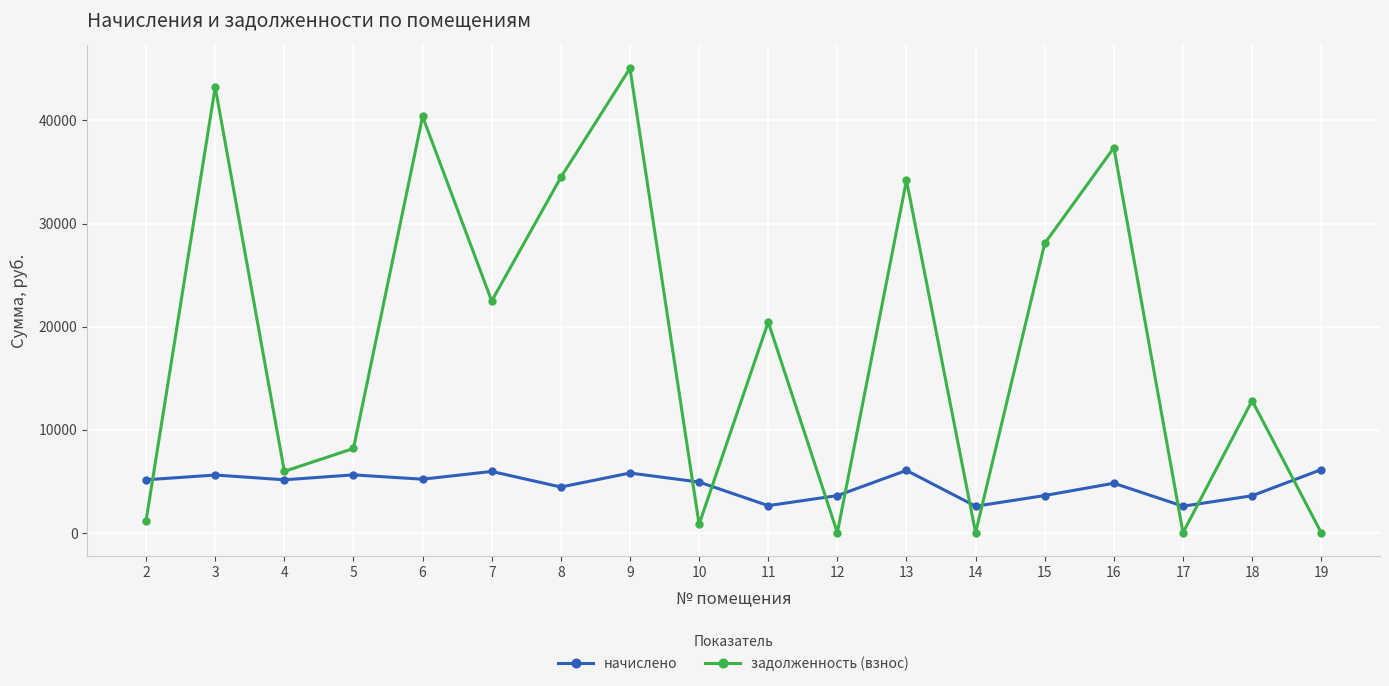

How many intersections are there between задолженность (взнос) and начислено?

10